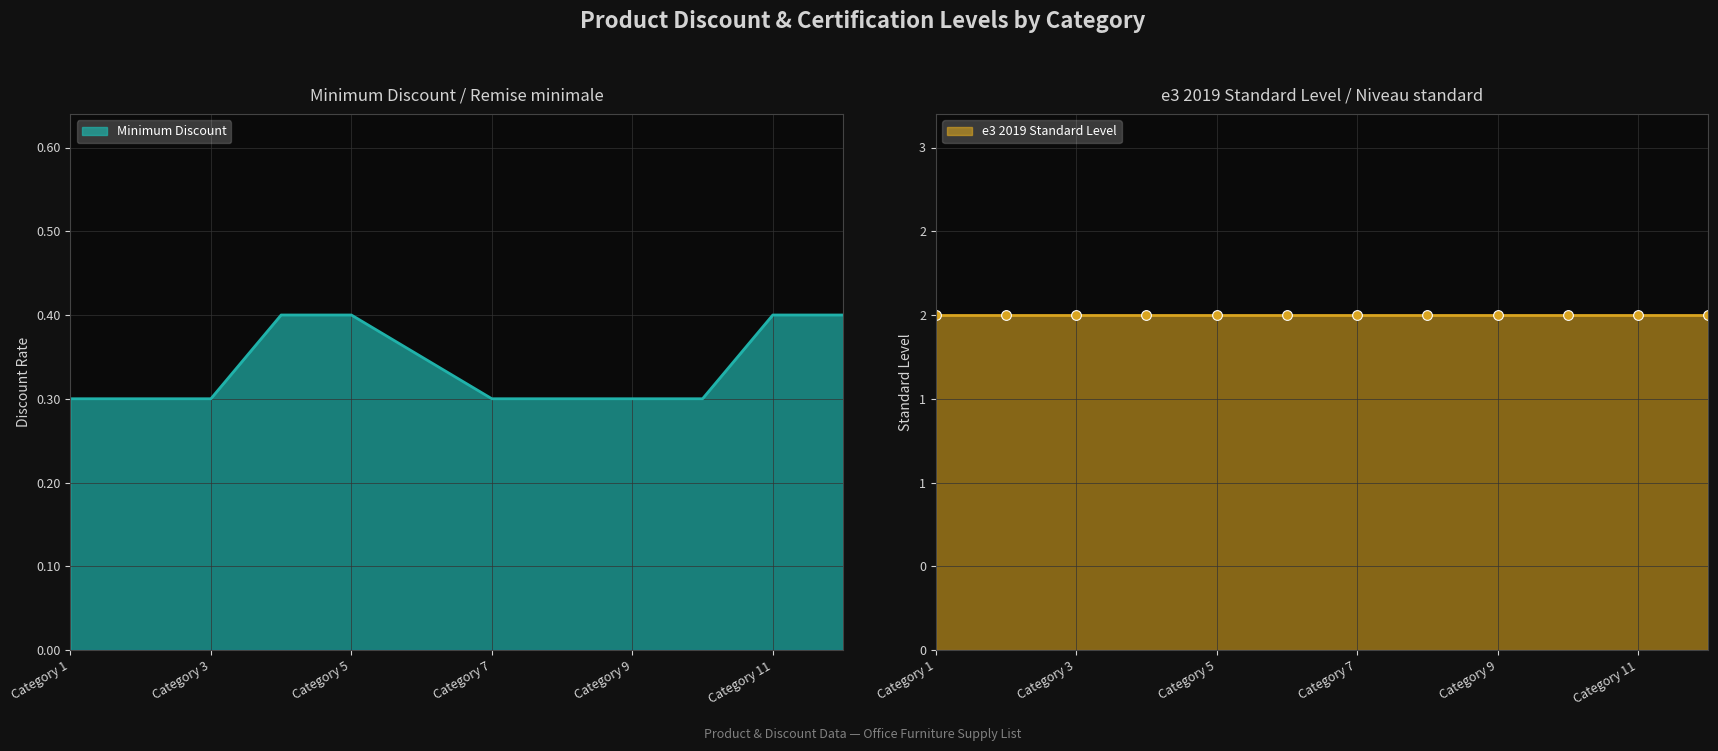

At which label is the value closest to 0?

Category 1